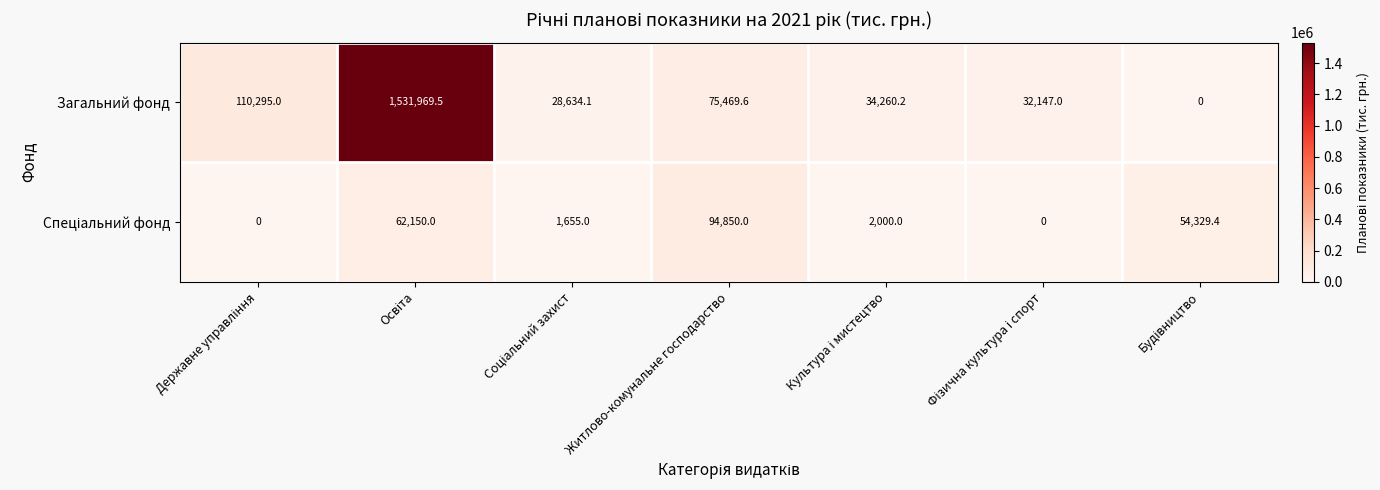

How many categories are shown in the chart?

7